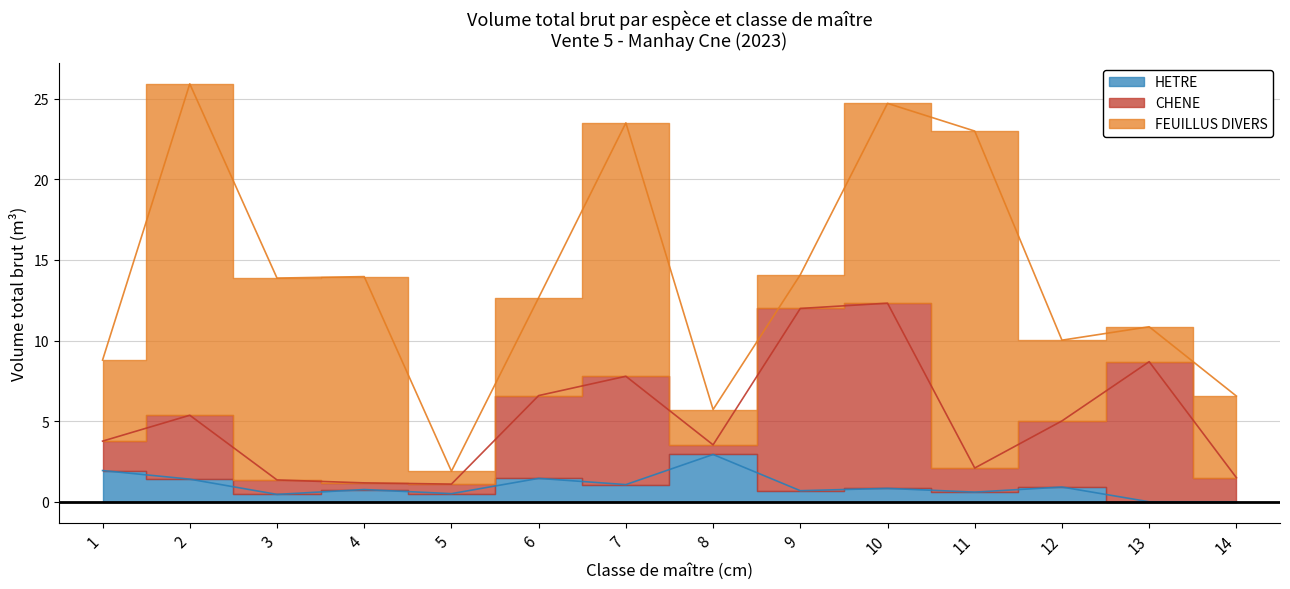

Read the HETRE value at 8.

2.9